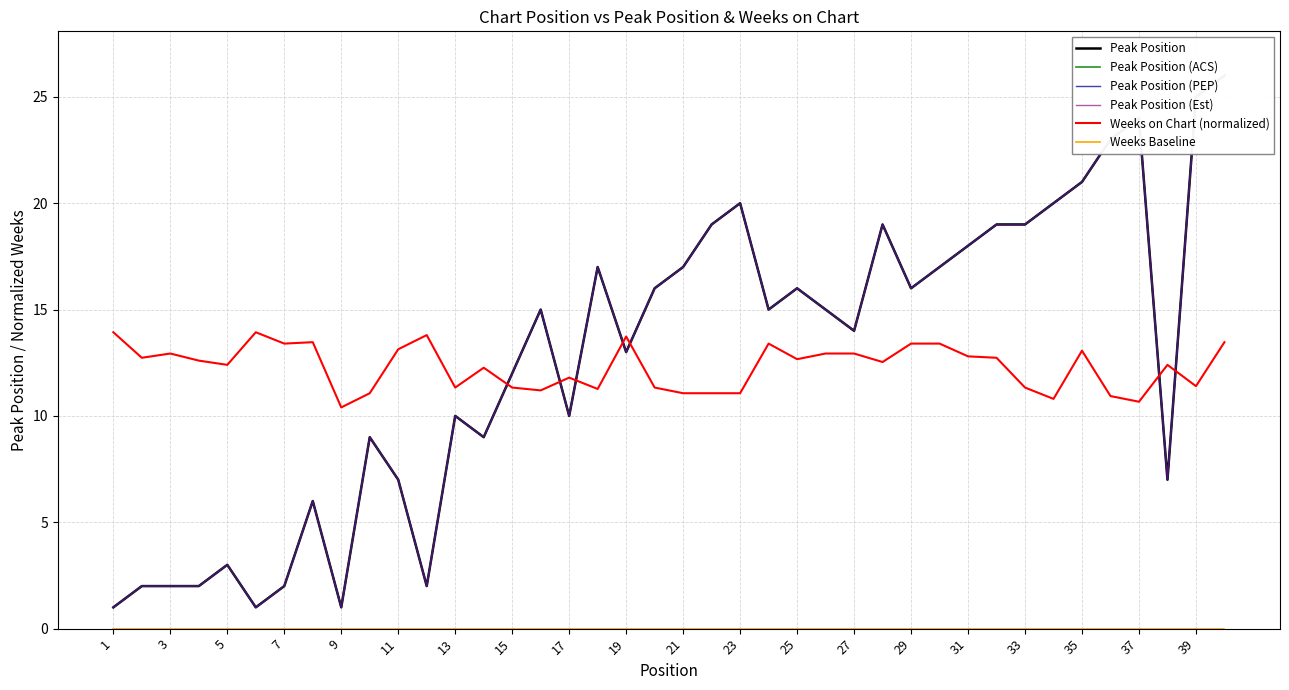

What is the sum of the Peak Position values at 37 and 31?

42.0